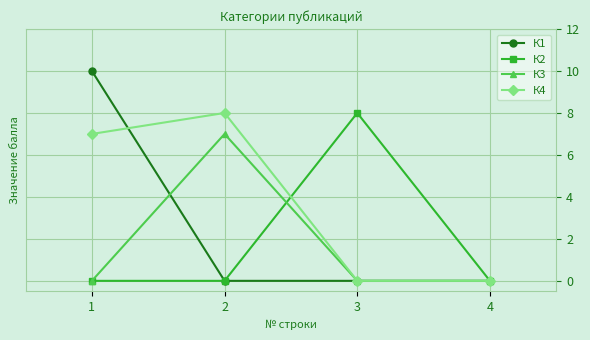

What are all the series names shown in the legend?

К1, К2, К3, К4